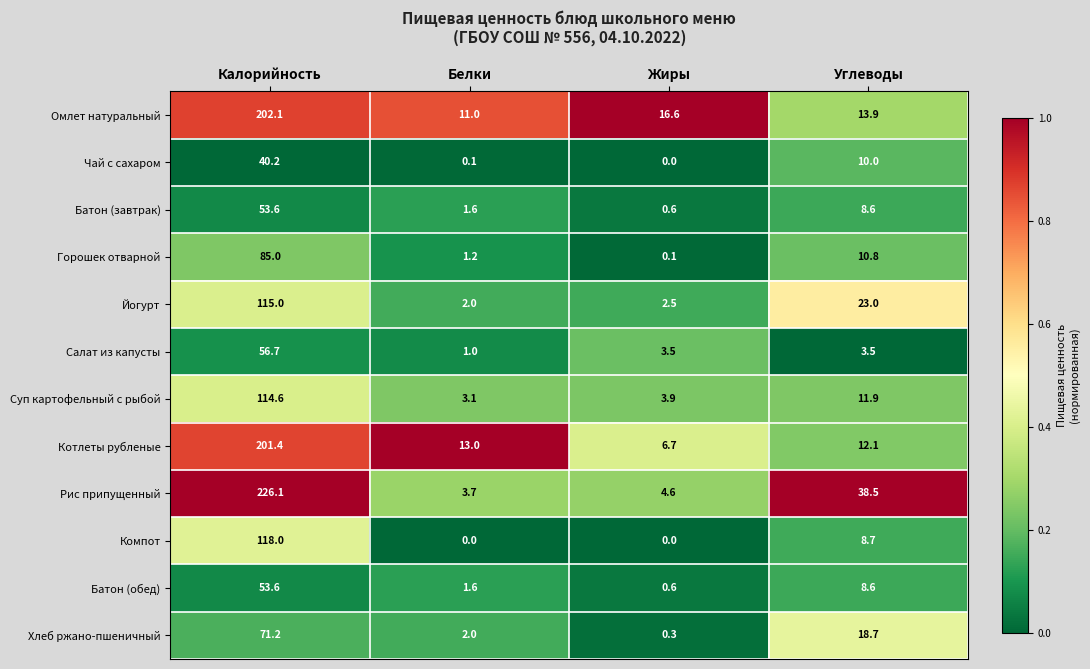

Which category has the lowest value in the Батон (завтрак) series?

Жиры